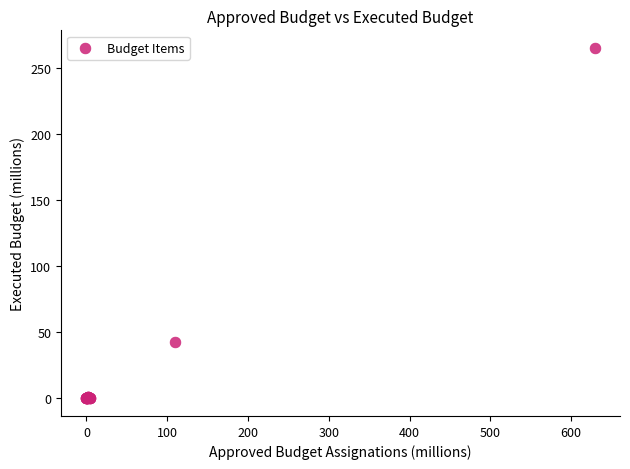

What Y value in the scatter plot is closest to 132?

42.9